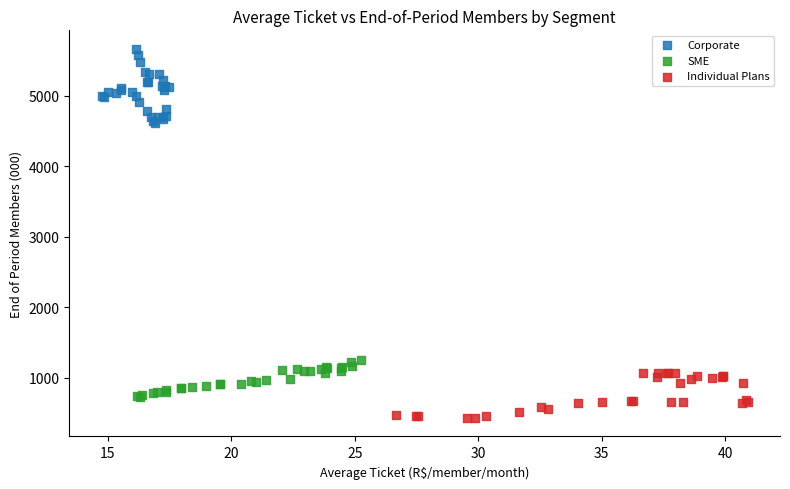

Which series has the largest Y range (max minus min)?

Corporate